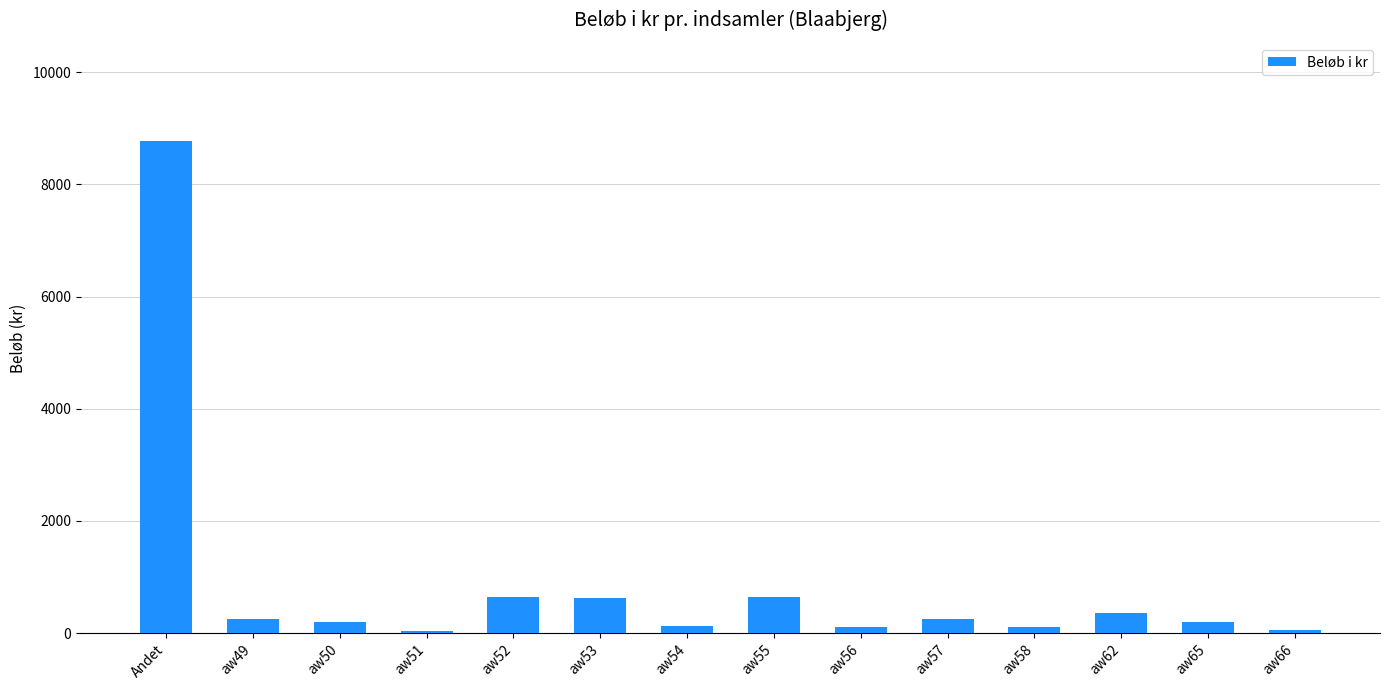

What is the maximum value shown in the chart?

8770